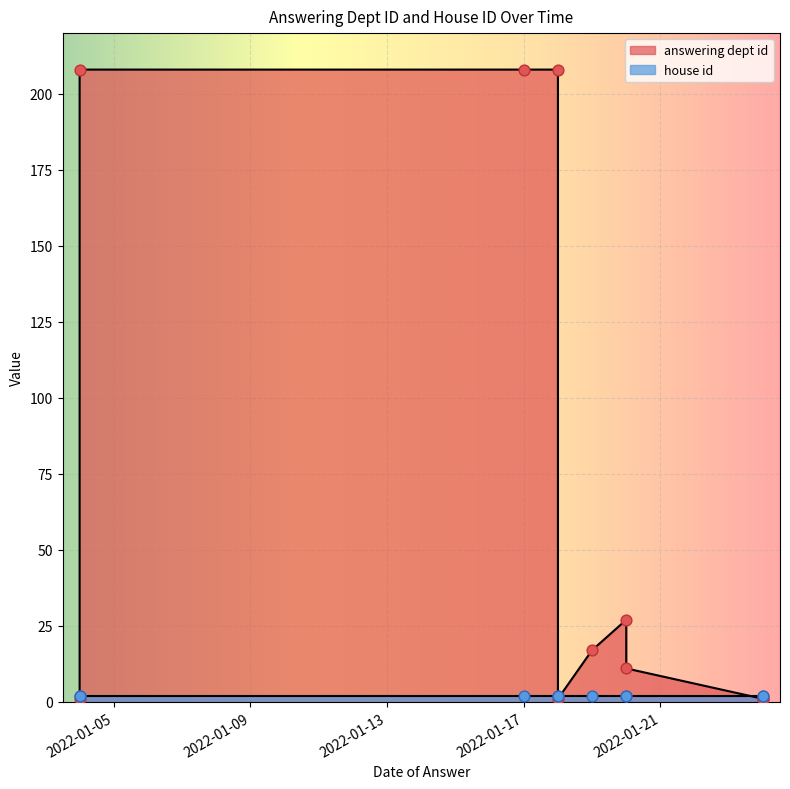

Which series has the largest Y range (max minus min)?

answering dept id